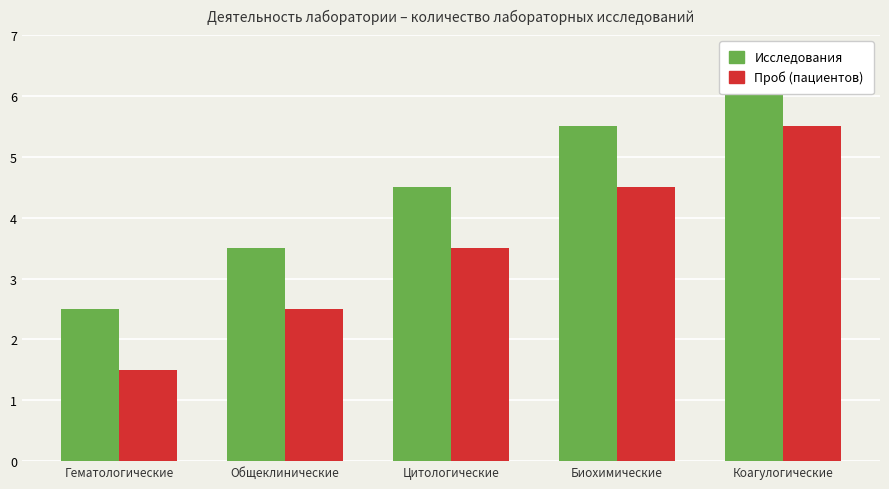

Count the Проб (пациентов) values in the range 2 to 4.

2